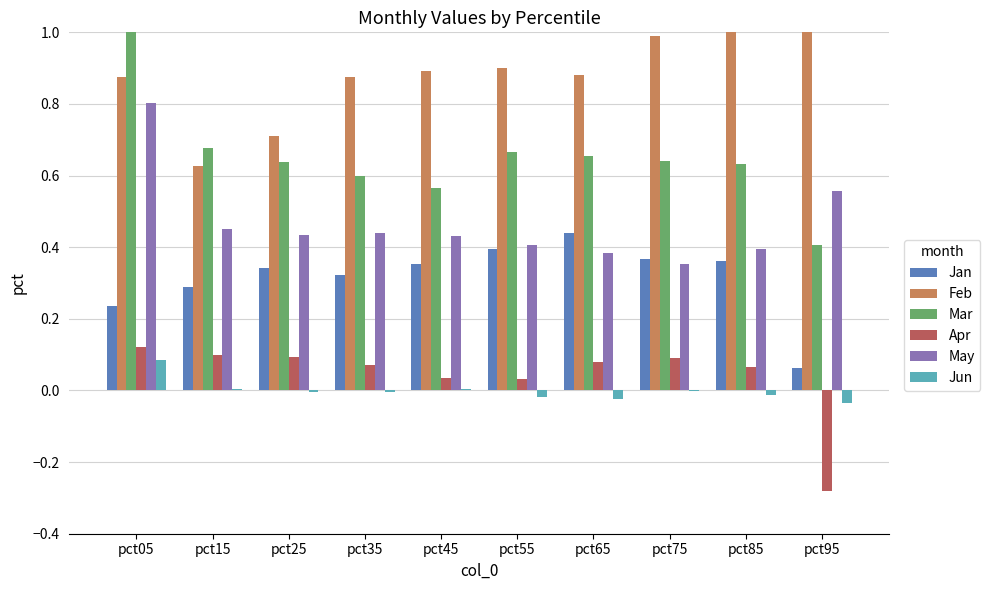

Are the bars grouped side by side (vs. stacked)?

Yes